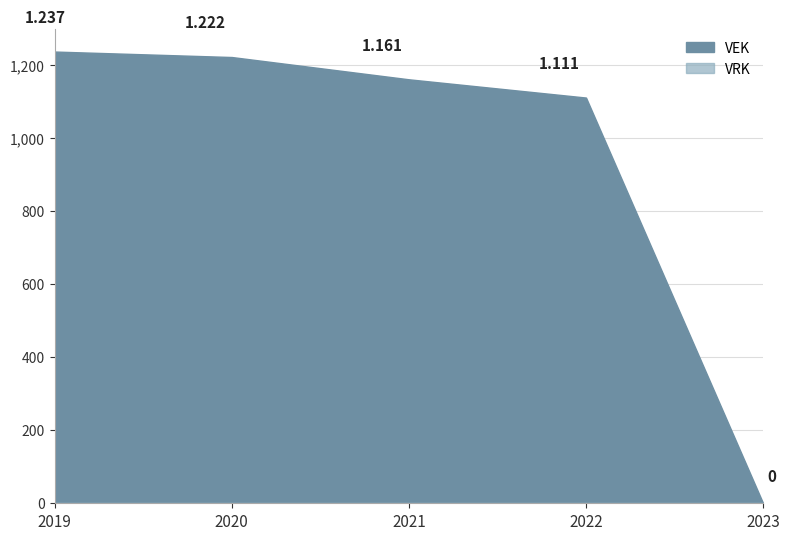

Reading left to right, what are all the values shown in this chart?

1237	1222	1161	1111	0